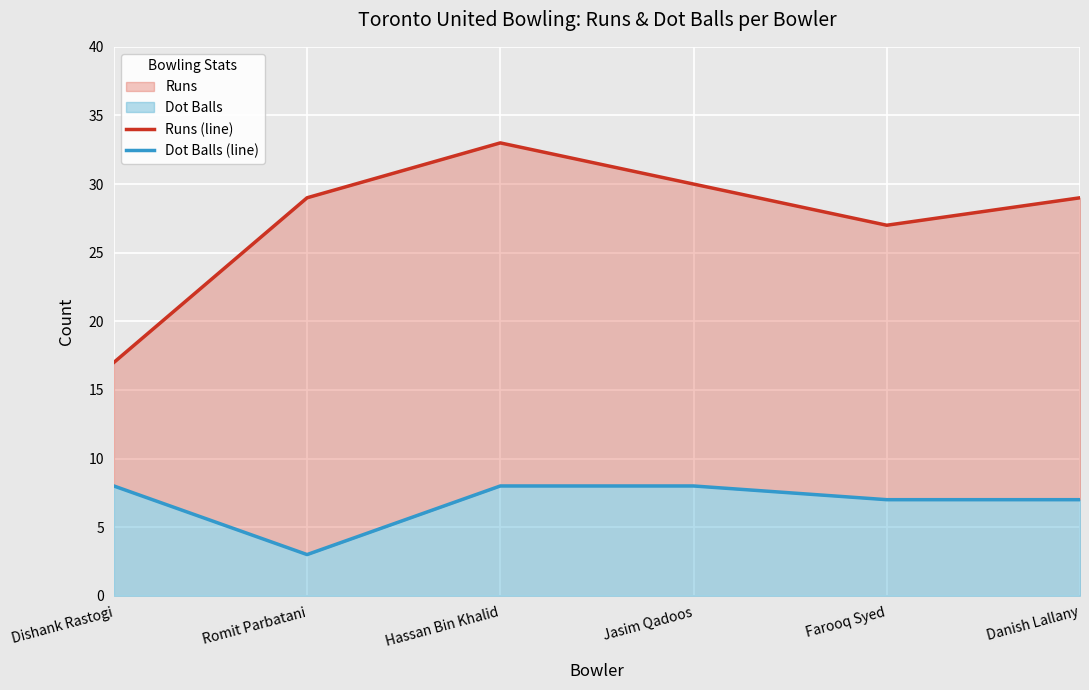

Which series has the largest range (max minus min)?

Runs (line)